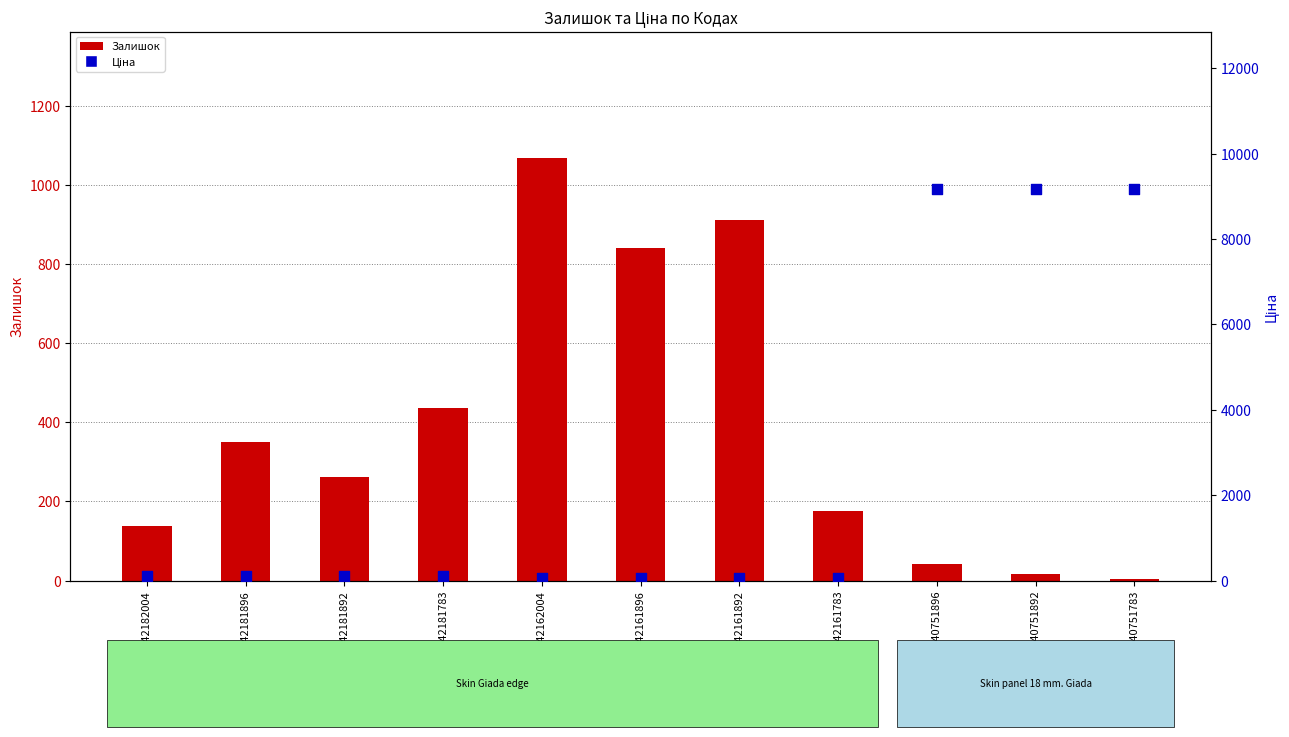

Is the value of Ціна at 242162004 greater than the value of Залишок at 240751896?

Yes